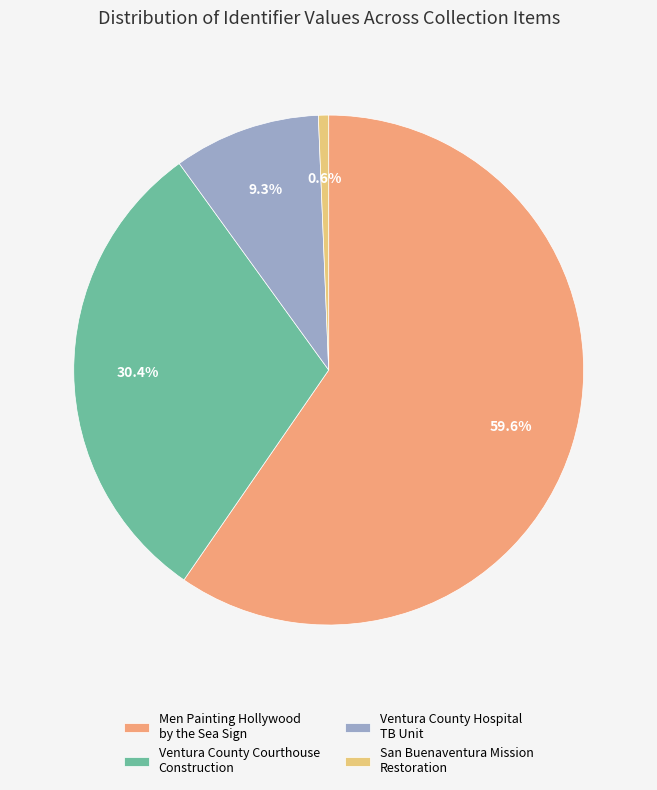

To the nearest percent, what is the average slice percentage?

25%